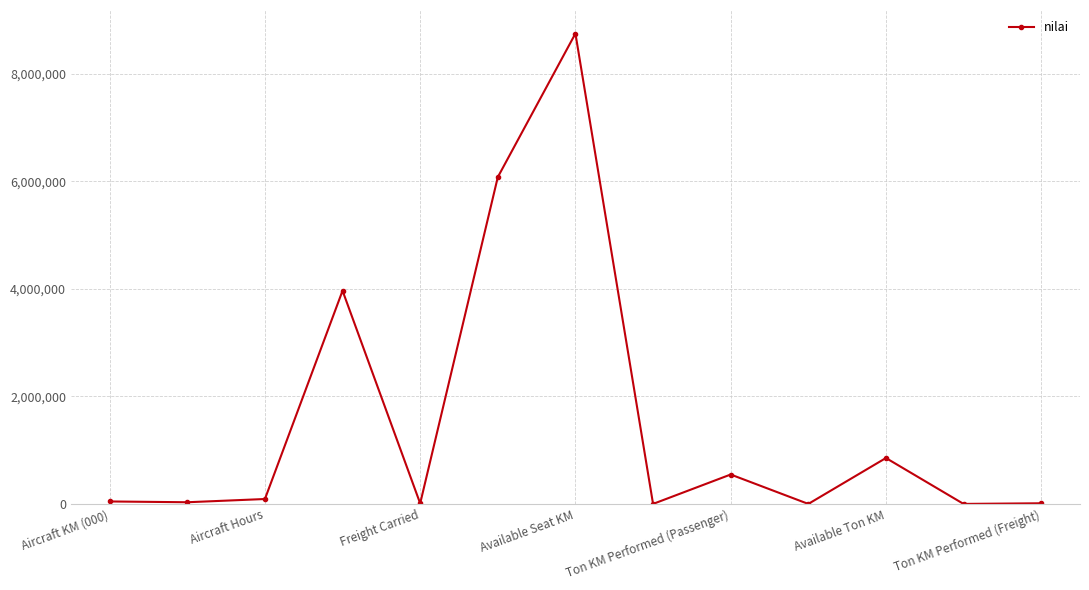

What is the average value?

1567474